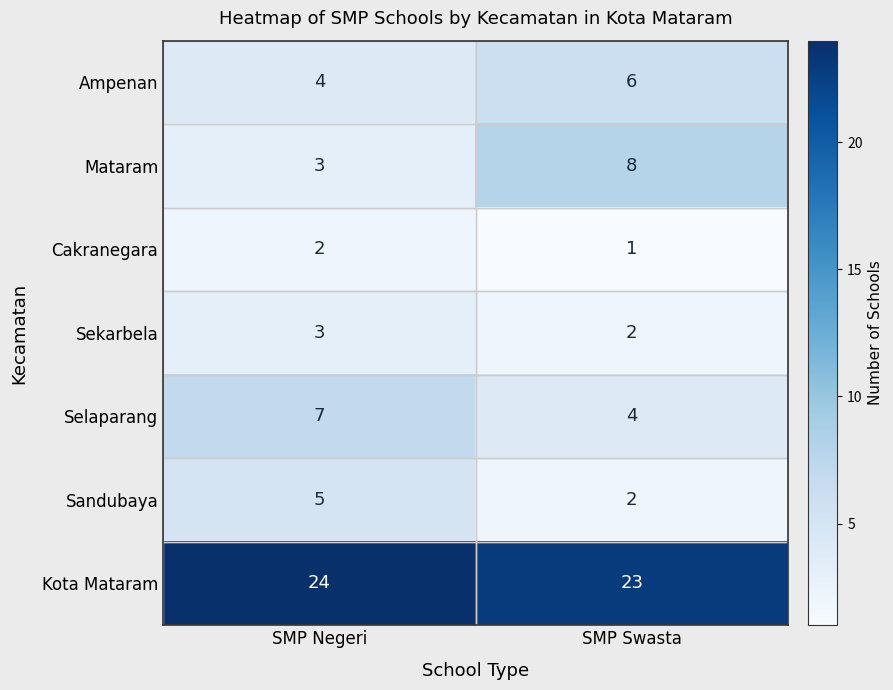

The value of Mataram at SMP Negeri is 3. True or false?

True